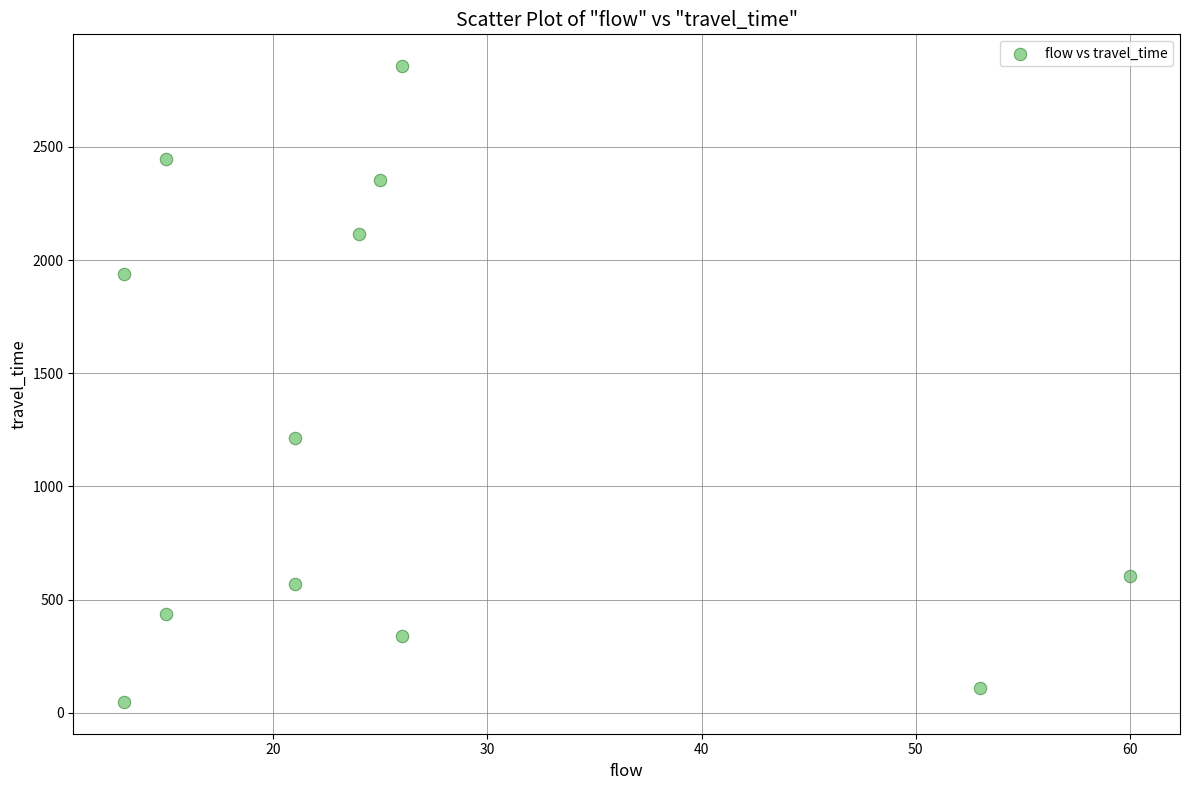

What Y value in the scatter plot is closest to 1452?

1216